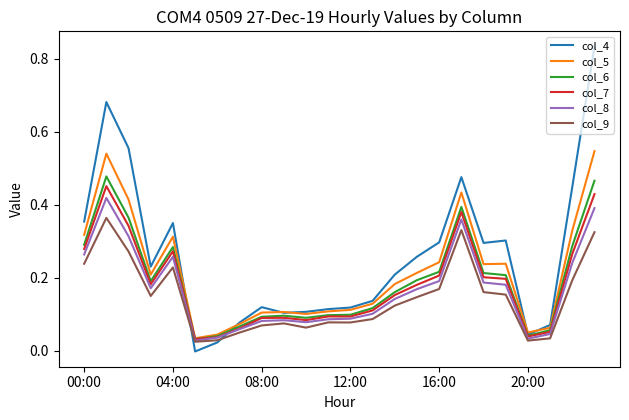

Which series has the largest total across all categories?

col_4